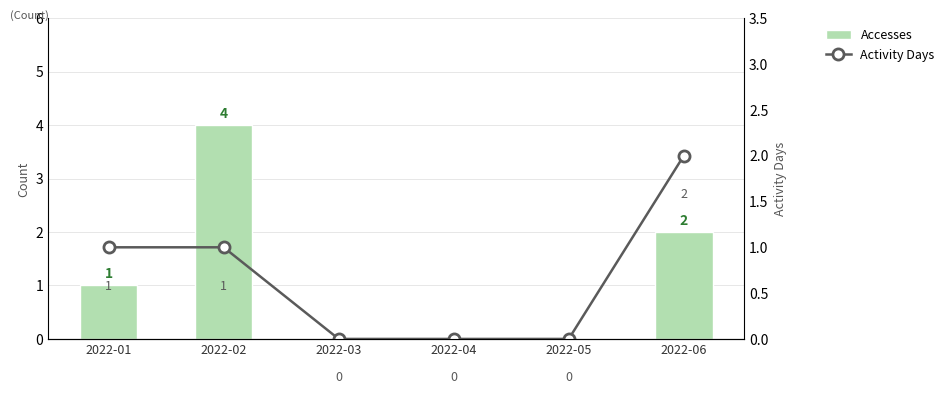

How many values in Activity Days are above zero?

3